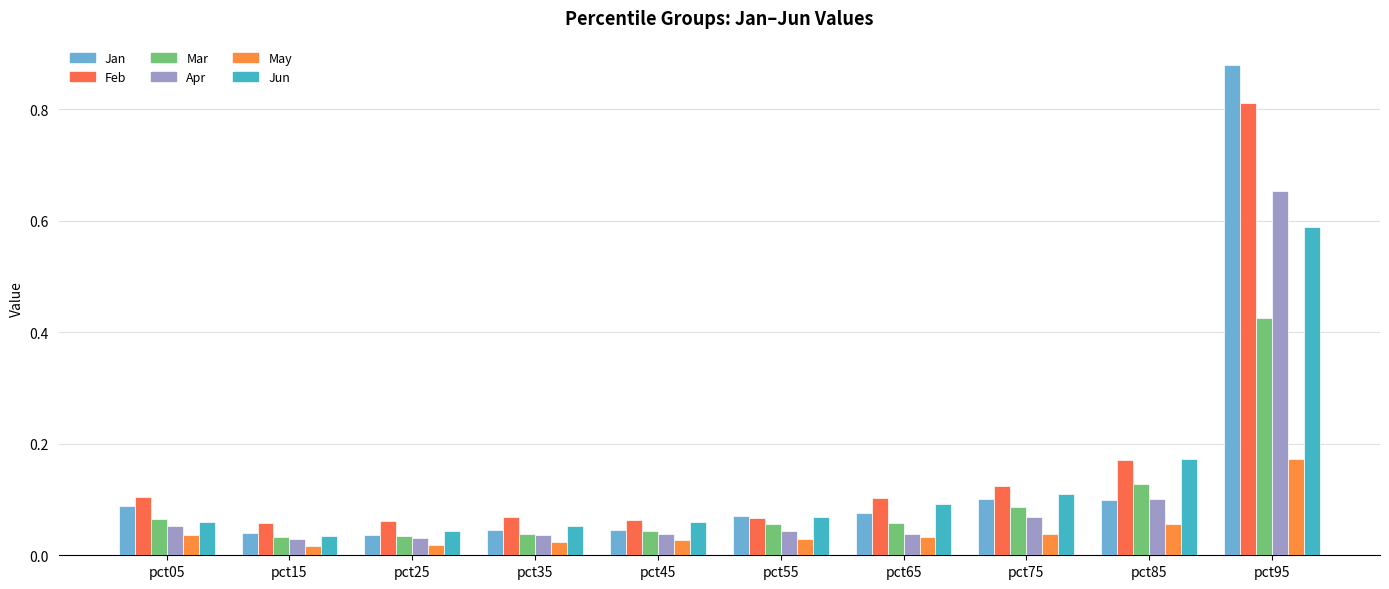

Which category has the highest value in the Jan series?

pct95